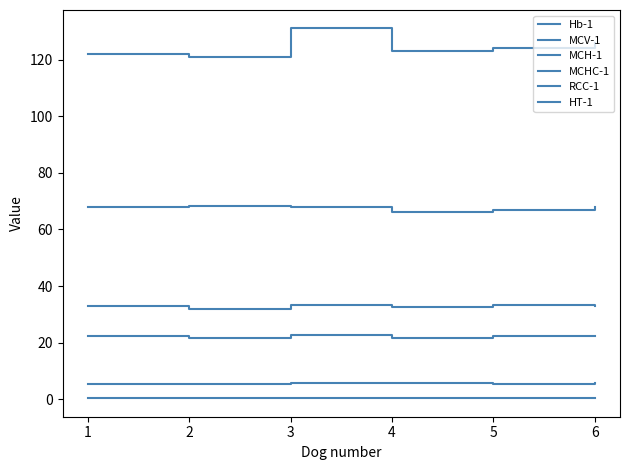

How many lines are shown in the chart?

6